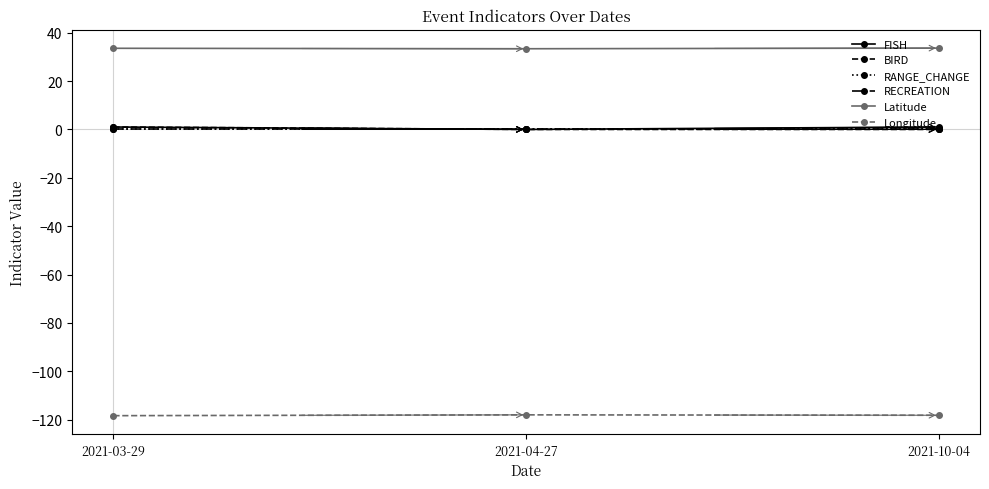

Does the chart have visible grid lines?

No